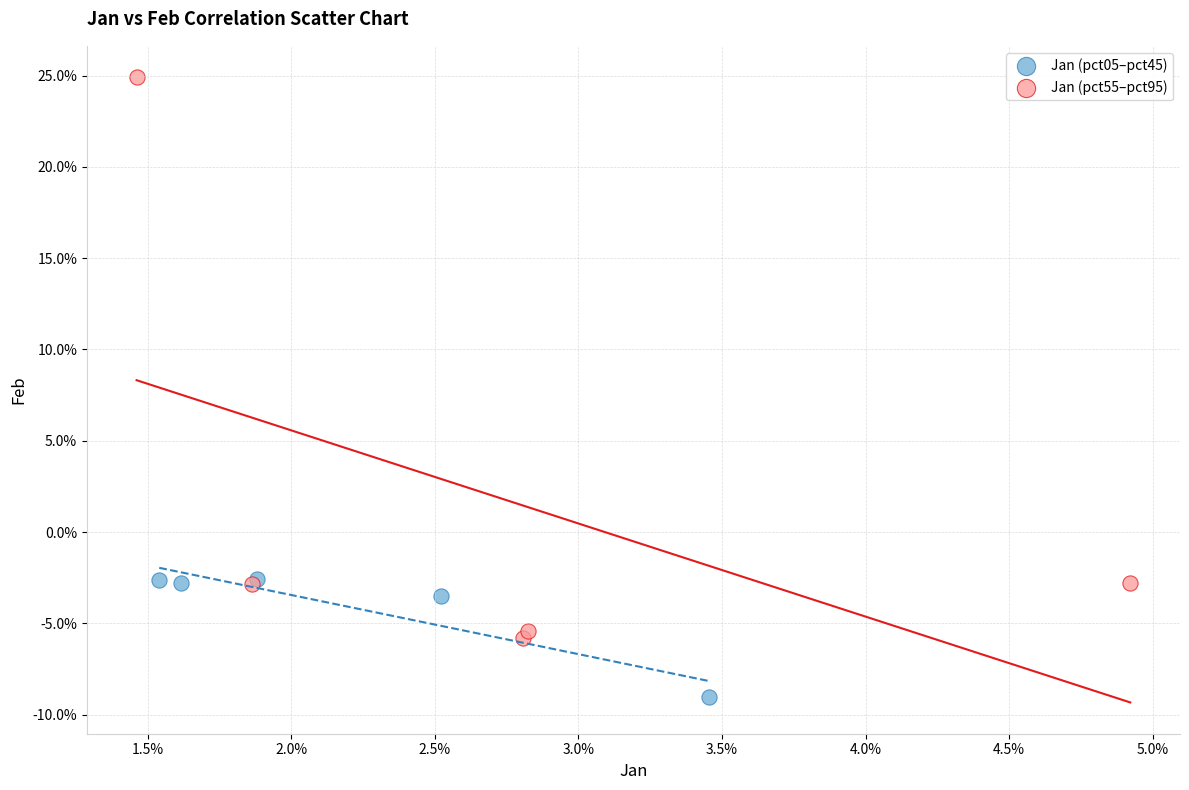

Which series has the widest spread of Y values?

Jan (pct55–pct95)